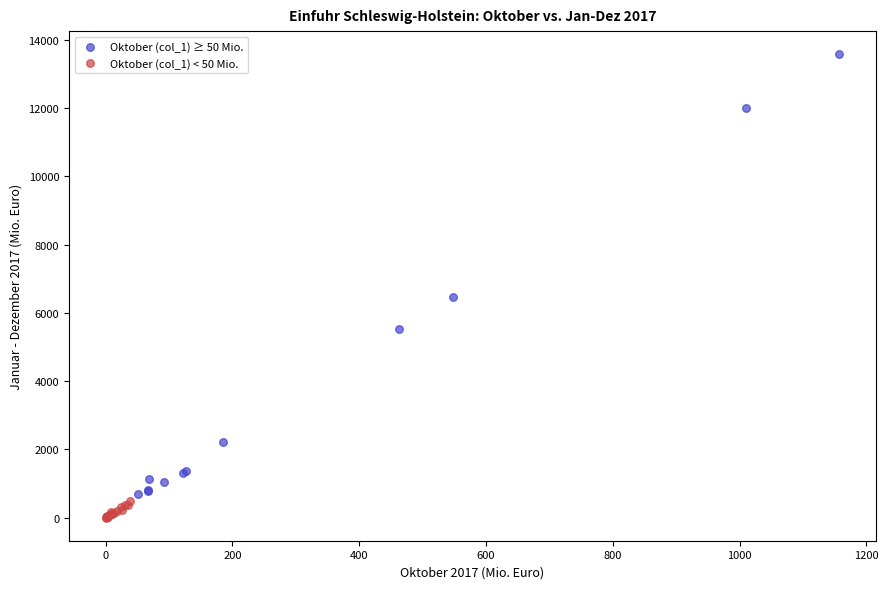

Which series has the largest Y range (max minus min)?

Oktober (col_1) ≥ 50 Mio.